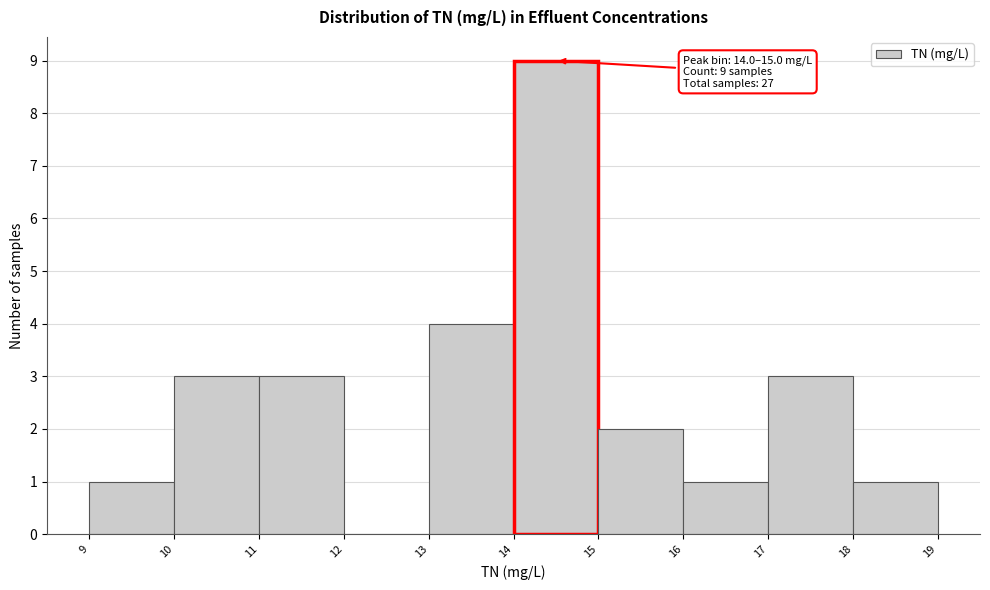

Over which range of the x-axis is the bar tallest?

14 to 15